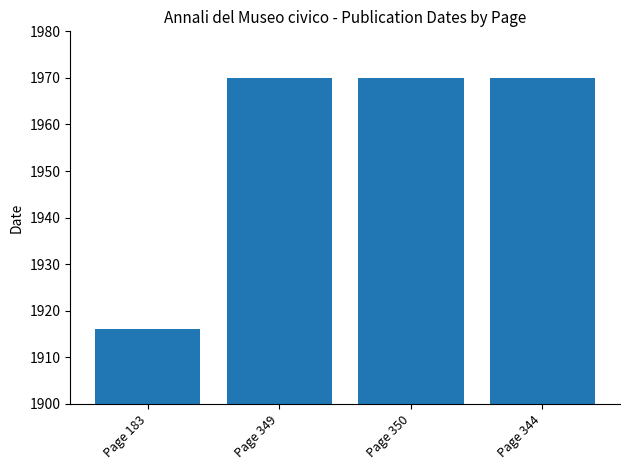

What is the ratio of the value at Page 344 to the value at Page 183?

1.0